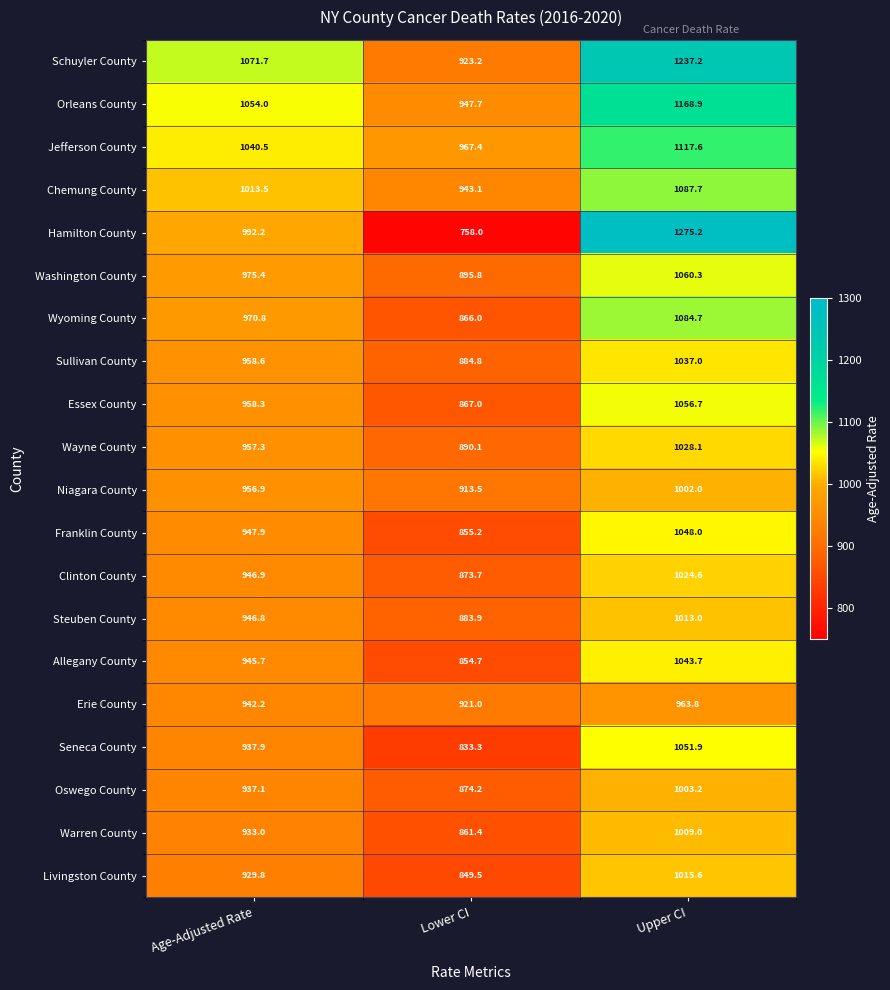

At which category is the sum across all series the highest?

Upper CI